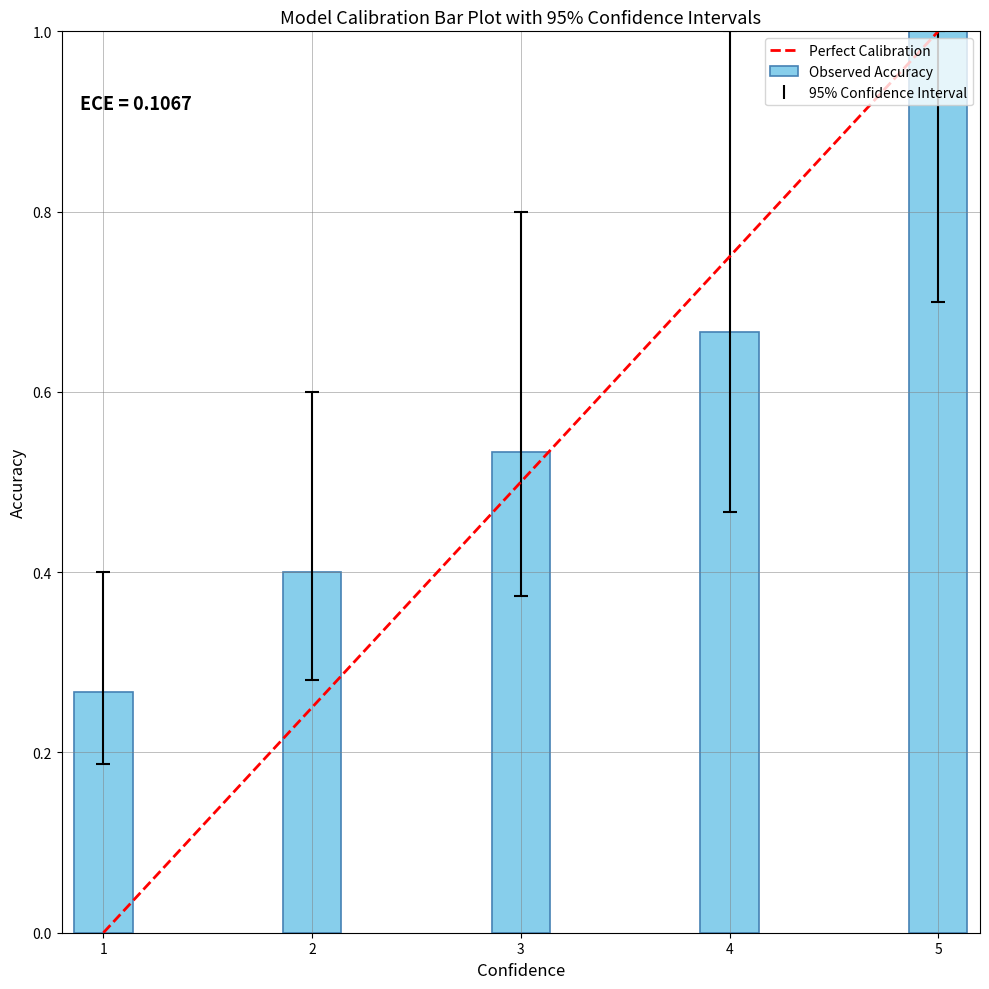

The value at 5 is 1.7. True or false?

False